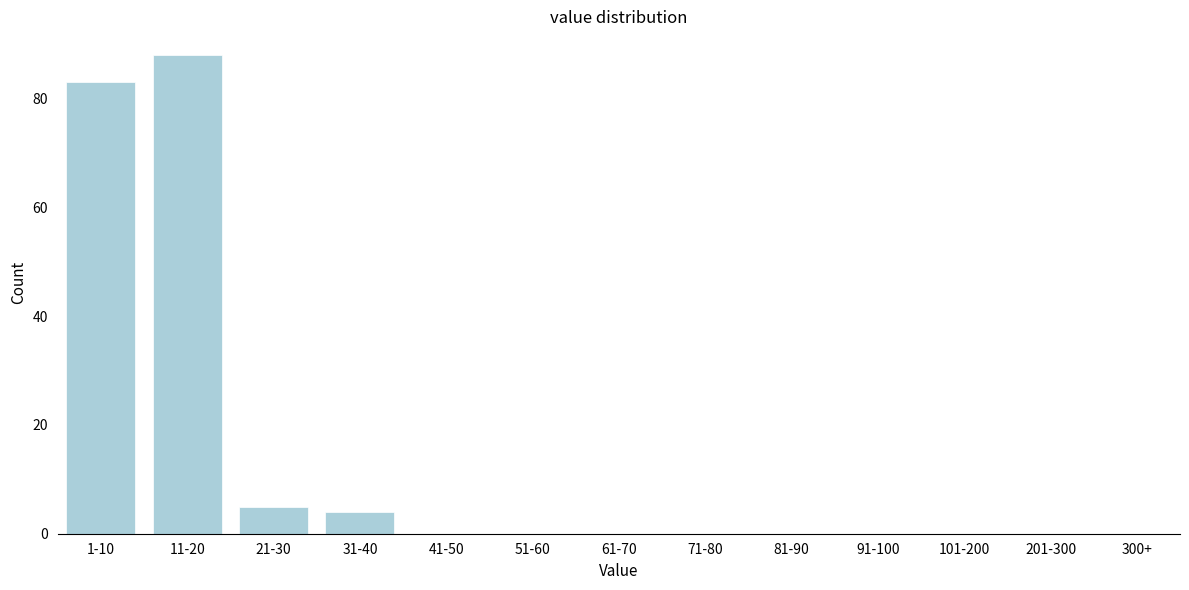

Reading left to right, transcribe all the data shown in this chart.

1-10=83	11-20=88	21-30=5	31-40=4	41-50=0	51-60=0	61-70=0	71-80=0	81-90=0	91-100=0	101-200=0	201-300=0	300+=0